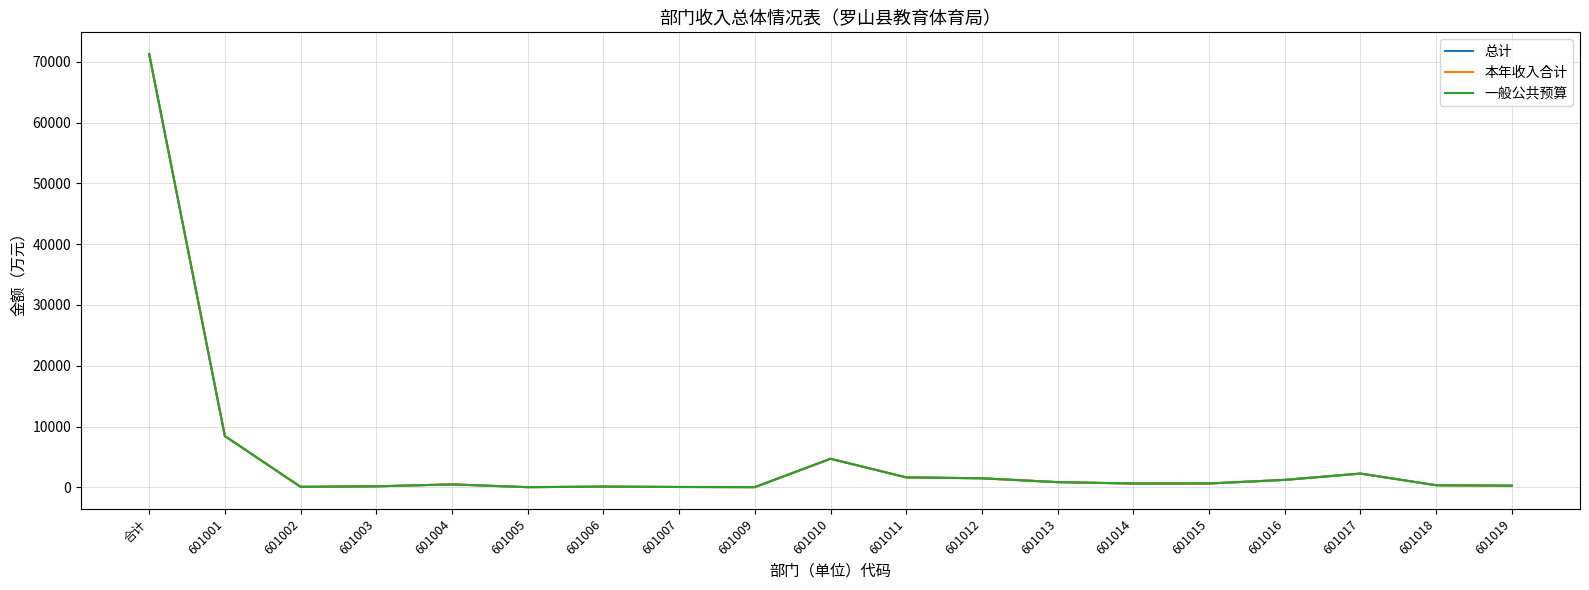

What is the sum of all 一般公共预算 values?

94926.8